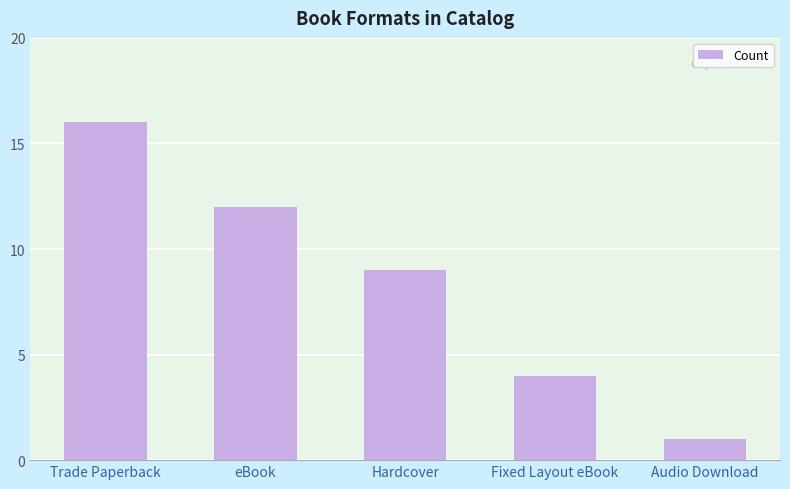

What is the difference between the maximum and minimum values?

15